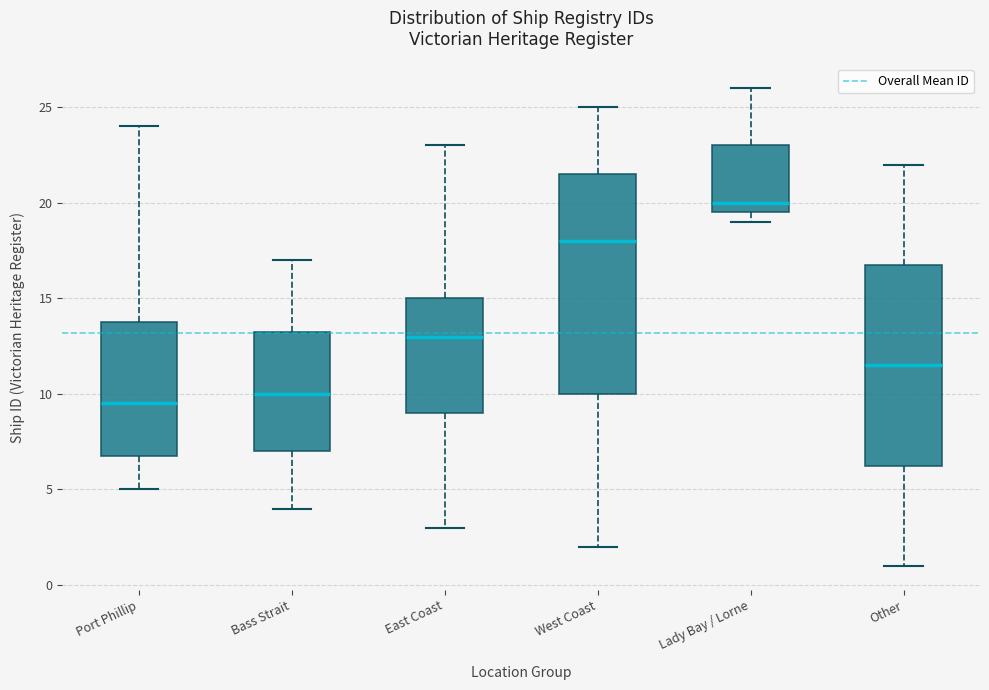

Which box is the tallest, from its lower edge to its upper edge?

West Coast